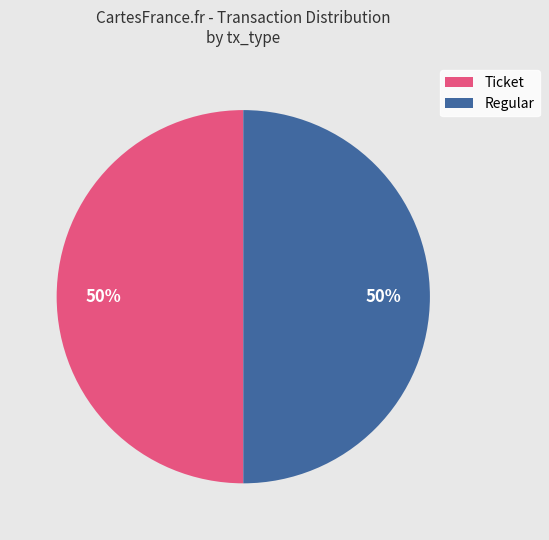

Approximately how many times larger is the value at Ticket compared to Regular?

1.0